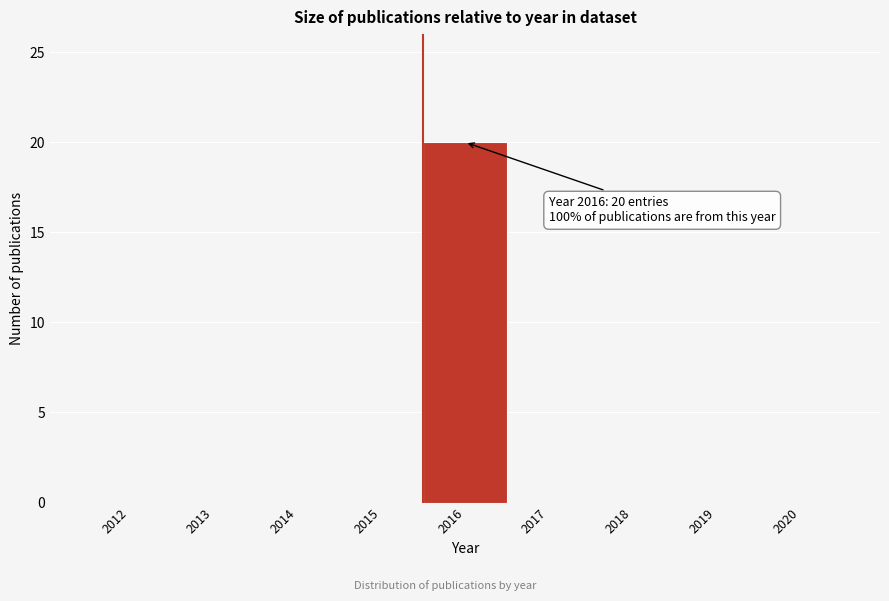

Reading right to left, transcribe all the data shown in this chart.

2020=0	2019=0	2018=0	2017=0	2016=20	2015=0	2014=0	2013=0	2012=0